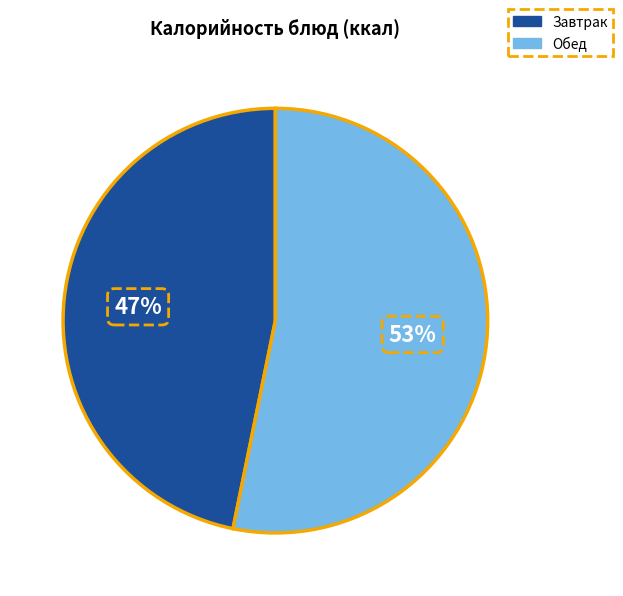

Does any single category account for the majority?

Yes